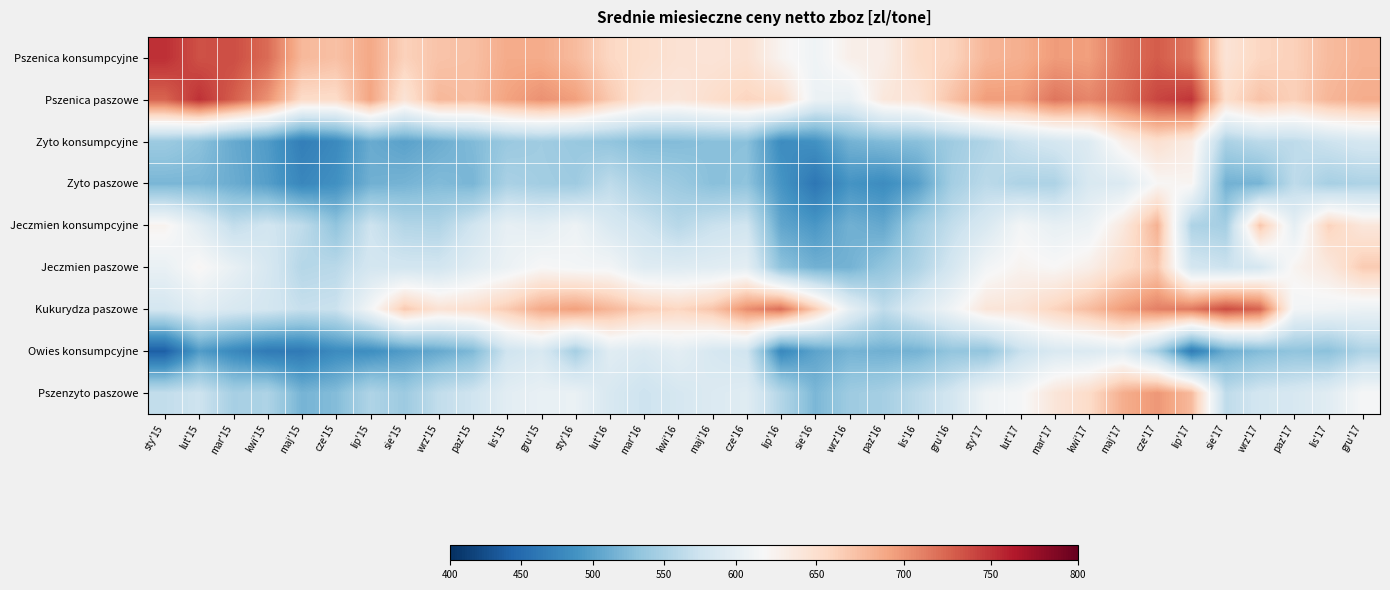

Which category has the highest value across all series?

sty'15